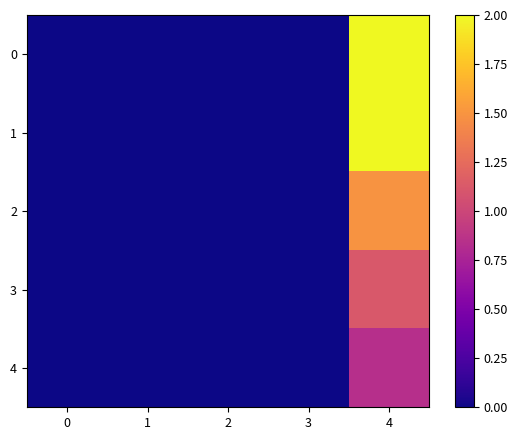

What is the greatest value displayed?

2.0